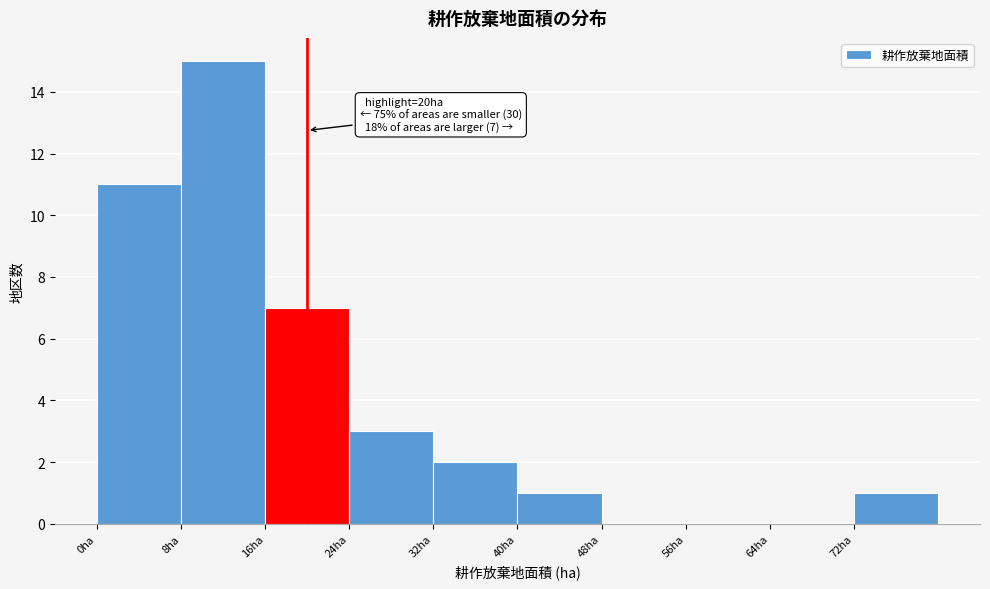

Over which range of the x-axis is the bar tallest?

8 to 16